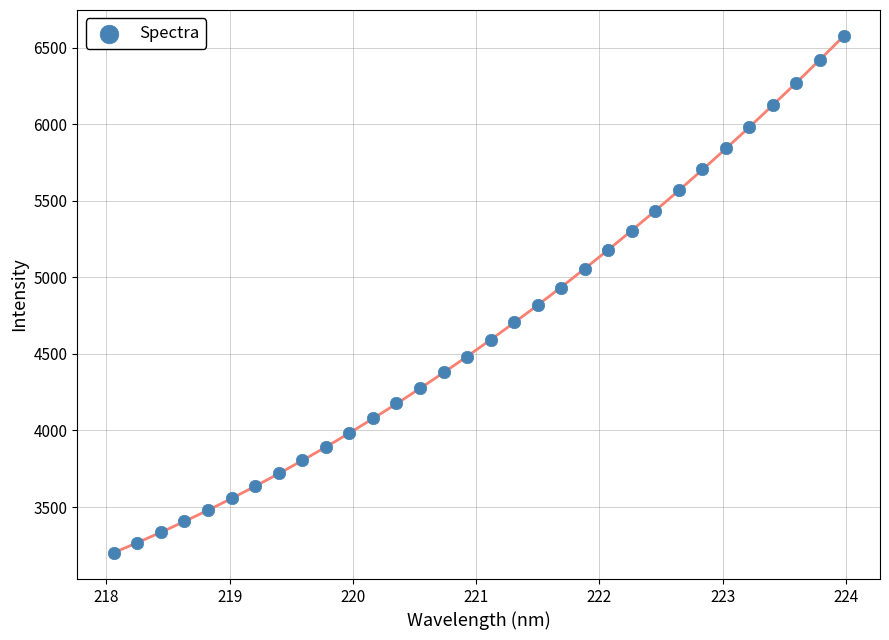

What is the range of X values (max minus min)?

5.9